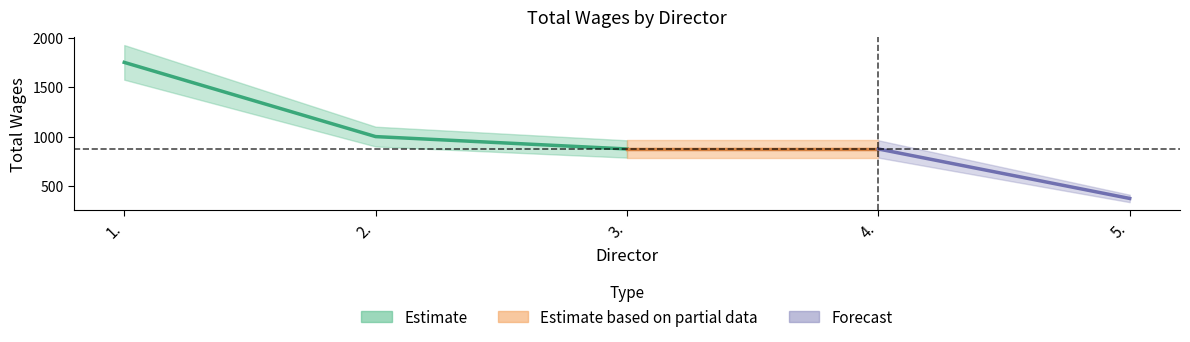

True or false: there are more than 1 points higher than both neighbors.

False